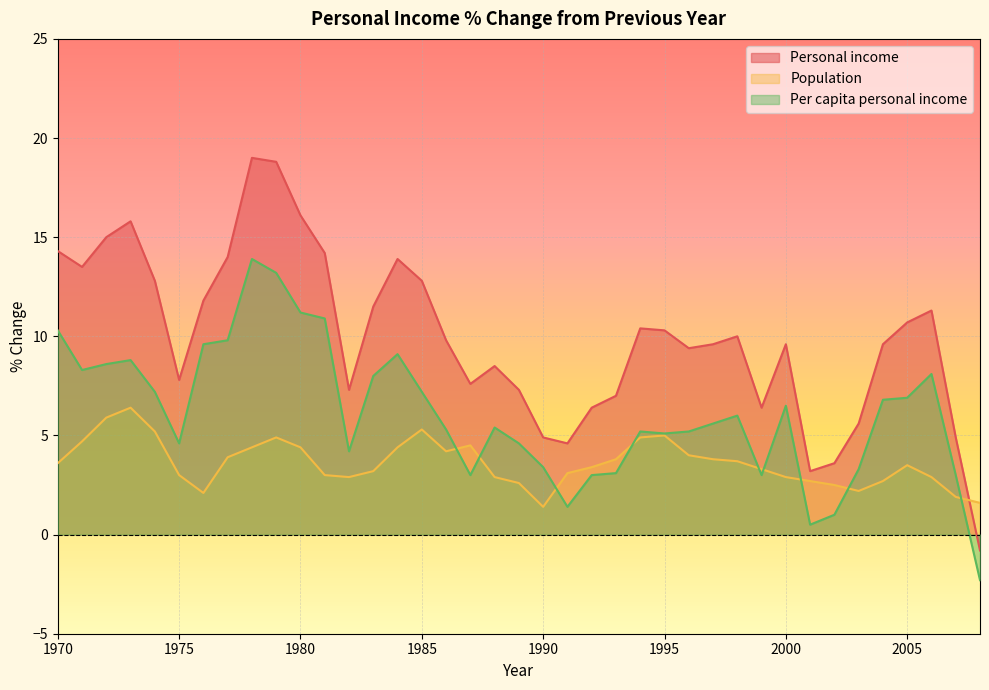

Which series has the largest total across all categories?

Personal income